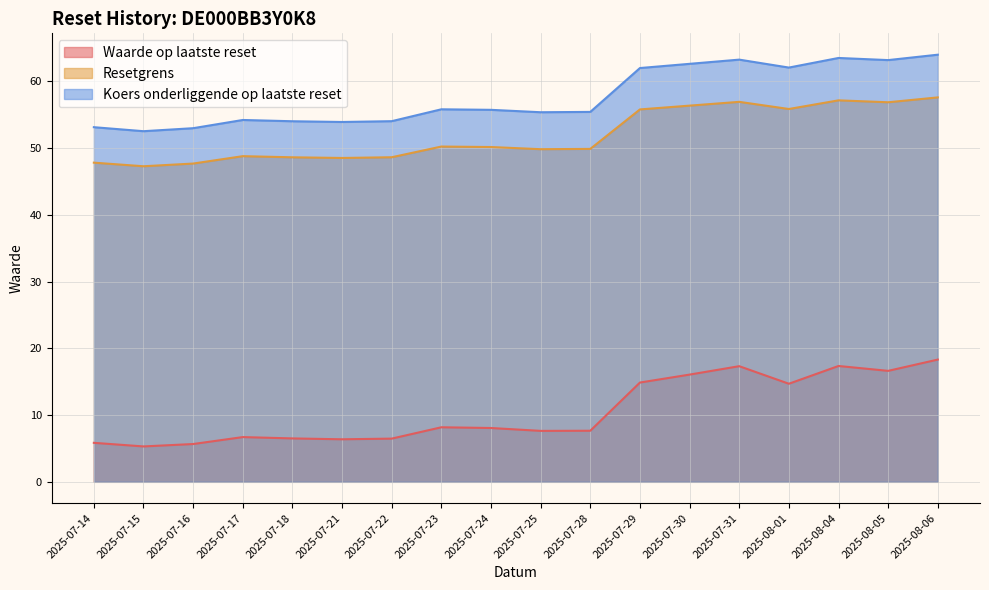

What is the total value across all series at 2025-08-05?

136.6